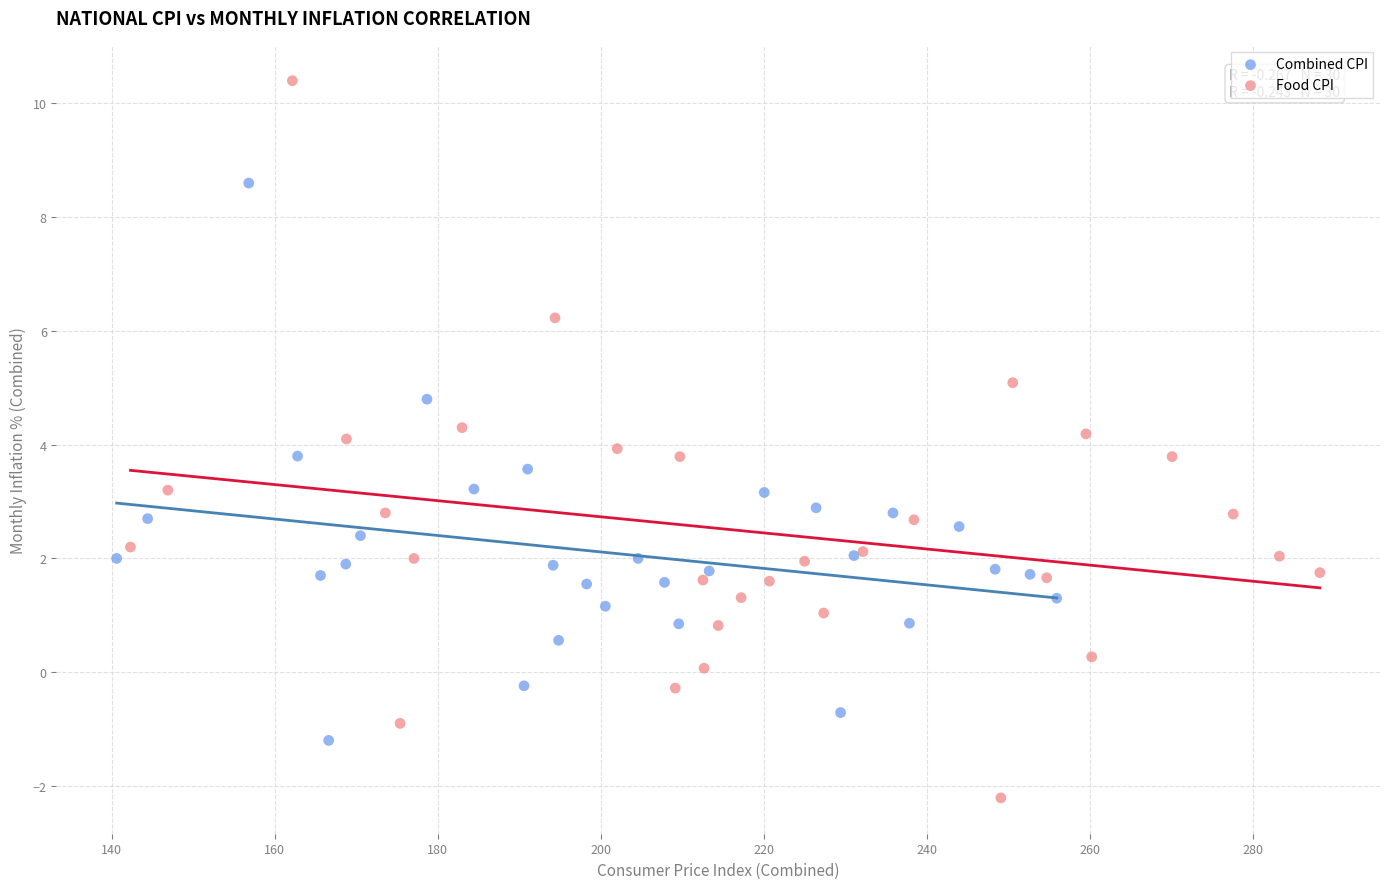

Which series contains the highest Y value?

Food CPI